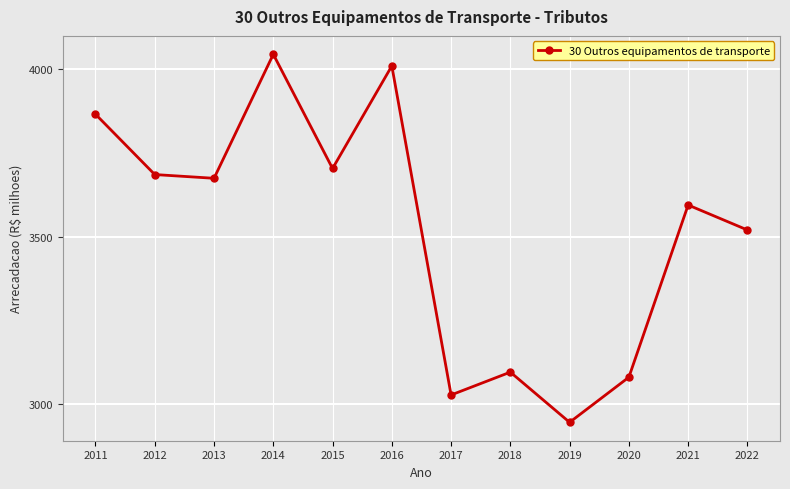

Reading left to right, extract all data points from this chart.

3866.2	3686.1	3674.9	4045.2	3704.2	4010.4	3028.1	3096.2	2946.4	3081.1	3595.2	3520.6